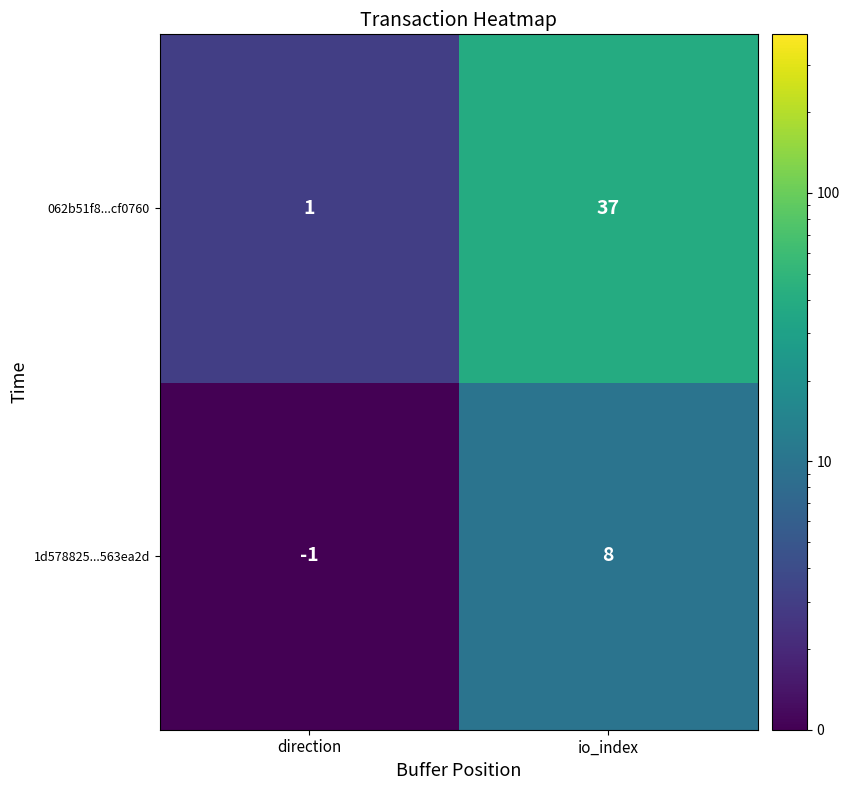

Which series changed the most between direction and io_index?

062b51f8...cf0760